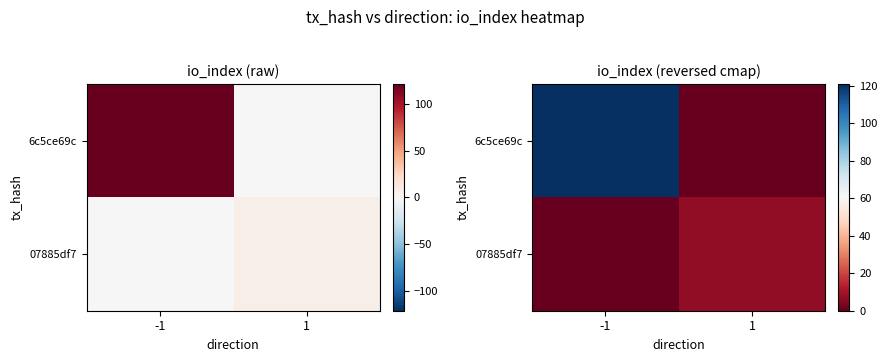

At how many categories does at least one series exceed 77?

1